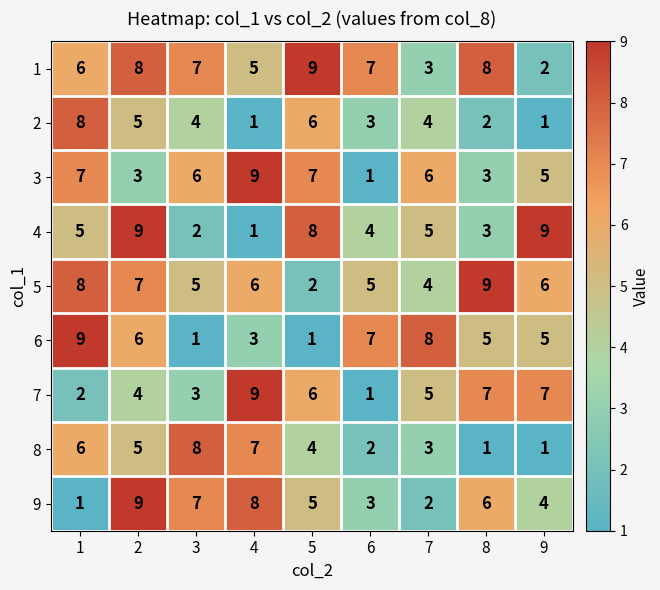

At how many categories does at least one series exceed 5?

9